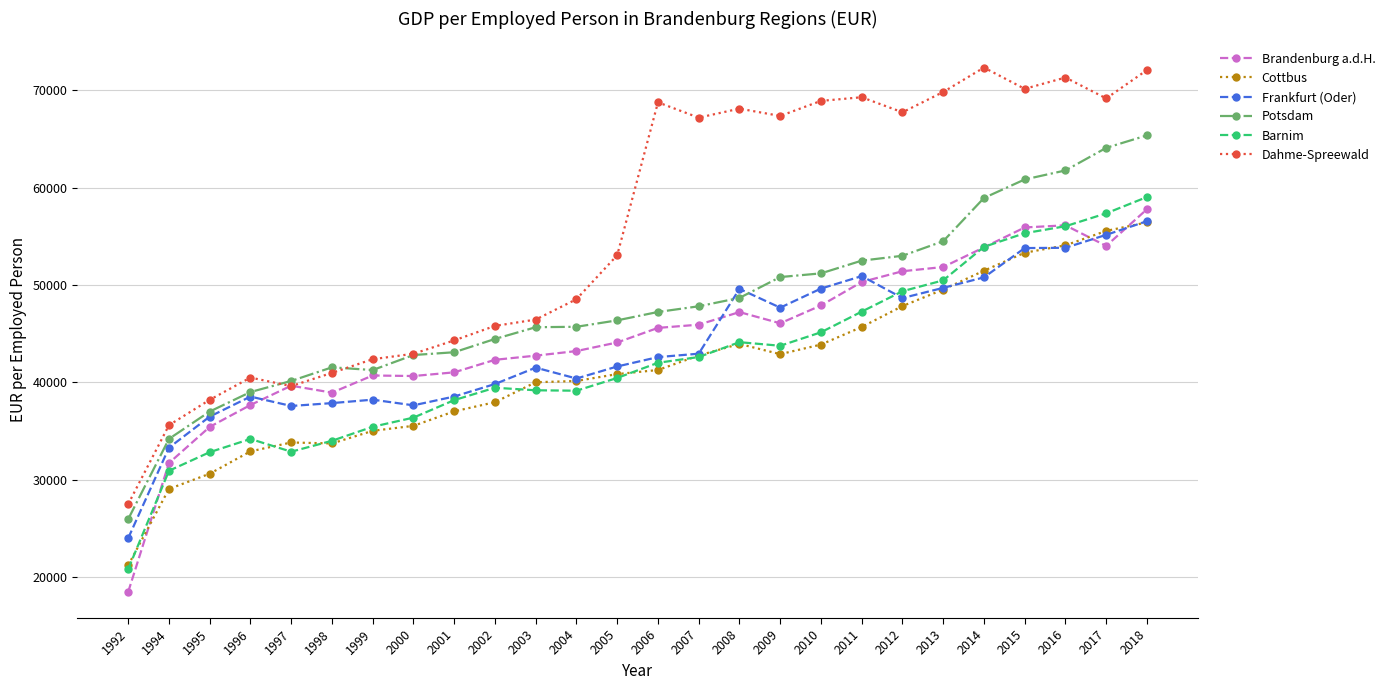

At which category does Barnim reach its first local peak?

1996